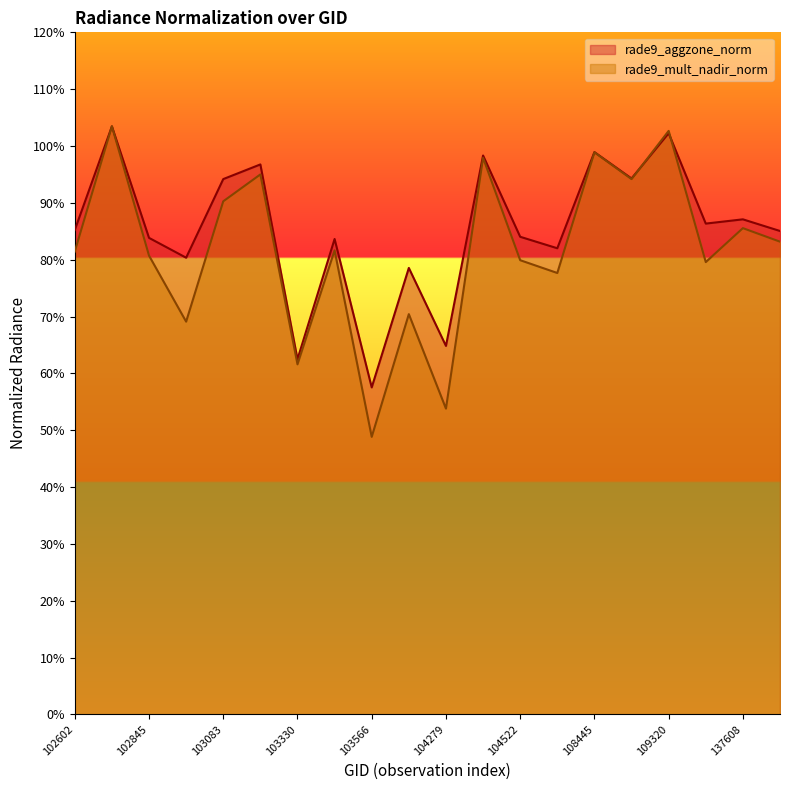

What is the total value across all series at 108445?

2.0